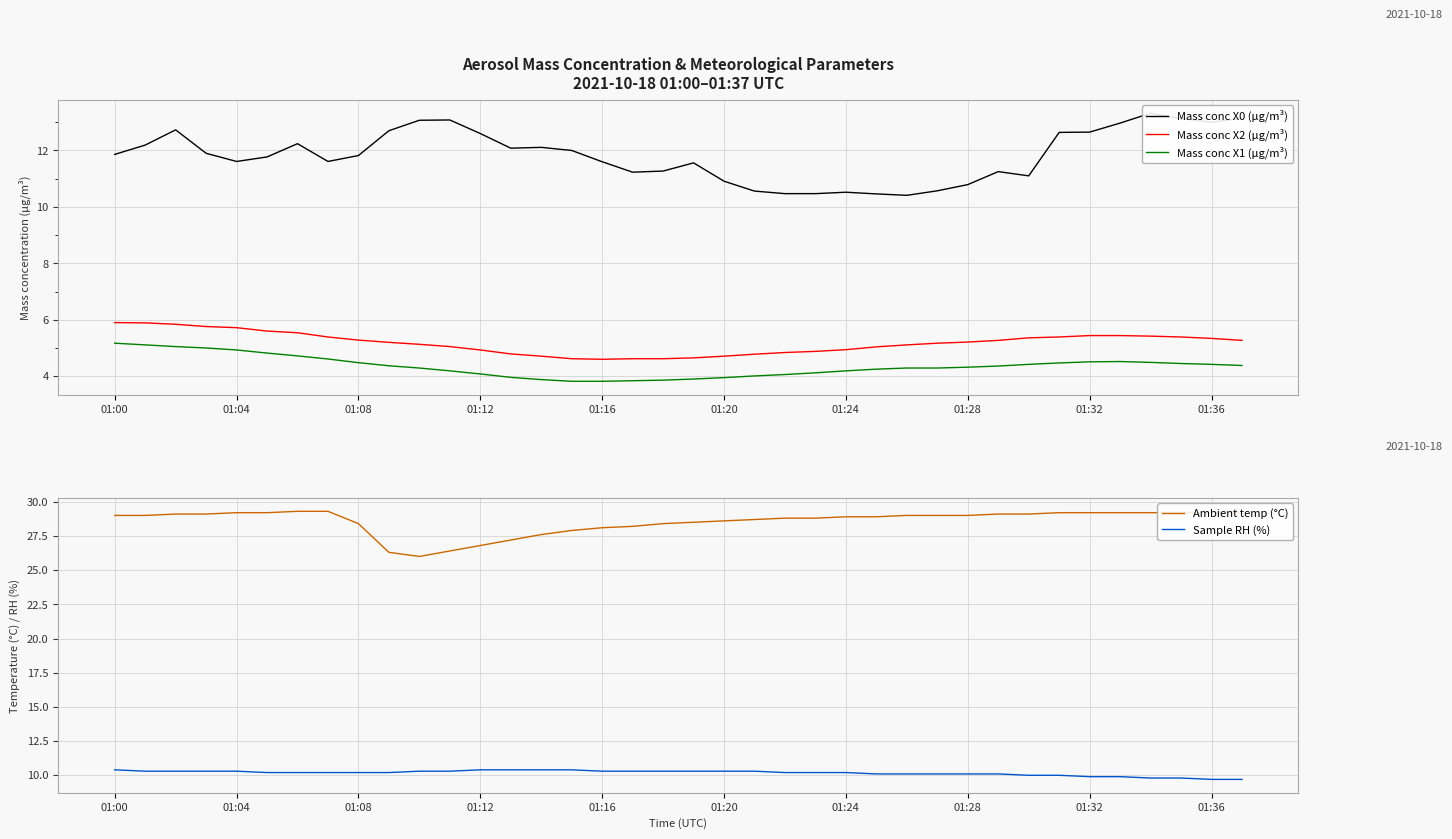

Reading left to right, transcribe all the data shown in this chart.

Mass conc X0 (μg/m³): 11.9	12.2	12.7	11.9	11.6	11.8	12.2	11.6	11.8	12.7	13.1	13.1	12.6	12.1	12.1	12.0	11.6	11.2	11.3	11.6	10.9	10.6	10.5	10.5	10.5	10.5	10.4	10.6	10.8	11.2	11.1	12.6	12.7	13.0	13.3	13.1	13.0	13.1
Mass conc X2 (μg/m³): 5.9	5.9	5.8	5.8	5.7	5.6	5.5	5.4	5.3	5.2	5.1	5.0	4.9	4.8	4.7	4.6	4.6	4.6	4.6	4.7	4.7	4.8	4.8	4.9	4.9	5.0	5.1	5.2	5.2	5.3	5.4	5.4	5.4	5.4	5.4	5.4	5.3	5.3
Mass conc X1 (μg/m³): 5.2	5.1	5.0	5.0	4.9	4.8	4.7	4.6	4.5	4.4	4.3	4.2	4.1	4.0	3.9	3.8	3.8	3.8	3.9	3.9	4.0	4.0	4.1	4.1	4.2	4.2	4.3	4.3	4.3	4.4	4.4	4.5	4.5	4.5	4.5	4.5	4.4	4.4
Ambient temp (°C): 29.0	29.0	29.1	29.1	29.2	29.2	29.3	29.3	28.4	26.3	26.0	26.4	26.8	27.2	27.6	27.9	28.1	28.2	28.4	28.5	28.6	28.7	28.8	28.8	28.9	28.9	29.0	29.0	29.0	29.1	29.1	29.2	29.2	29.2	29.2	29.2	29.2	29.2
Sample RH (%): 10.4	10.3	10.3	10.3	10.3	10.2	10.2	10.2	10.2	10.2	10.3	10.3	10.4	10.4	10.4	10.4	10.3	10.3	10.3	10.3	10.3	10.3	10.2	10.2	10.2	10.1	10.1	10.1	10.1	10.1	10.0	10.0	9.9	9.9	9.8	9.8	9.7	9.7